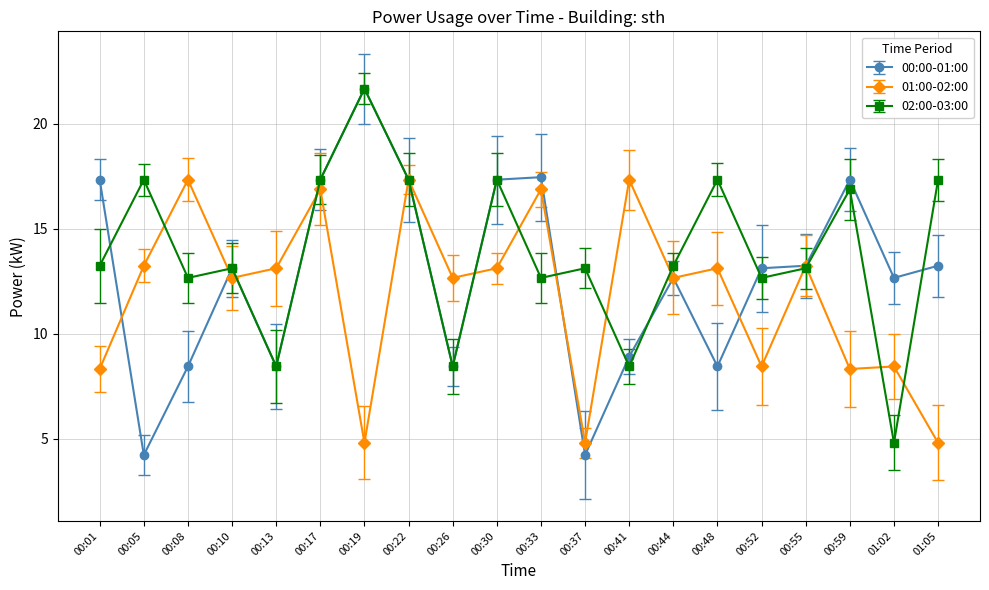

How many data points in 01:00-02:00 are above 13?

10